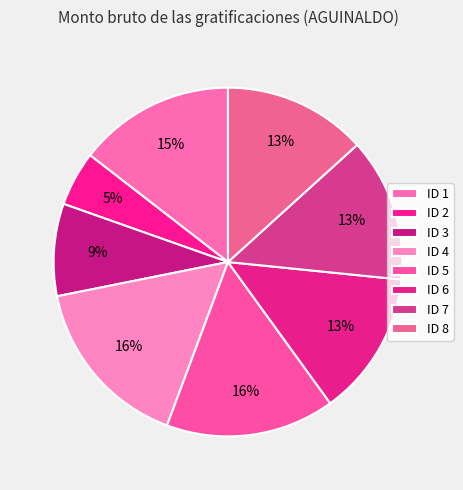

What is the largest slice in the pie chart?

ID 4